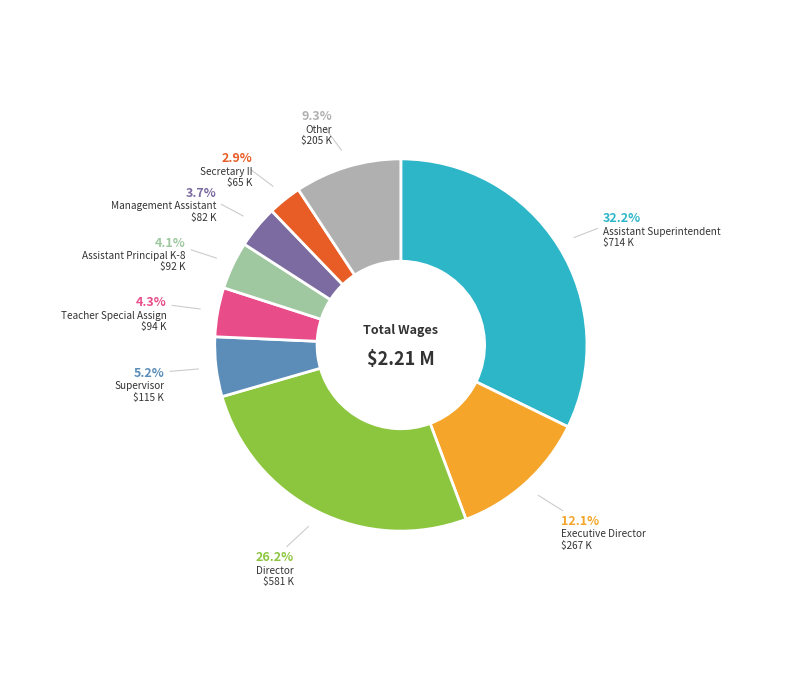

Rank the categories by value from highest to lowest.

Assistant Superintendent, Director, Executive Director, Other, Supervisor, Teacher Special Assign, Assistant Principal K-8, Management Assistant, Secretary II